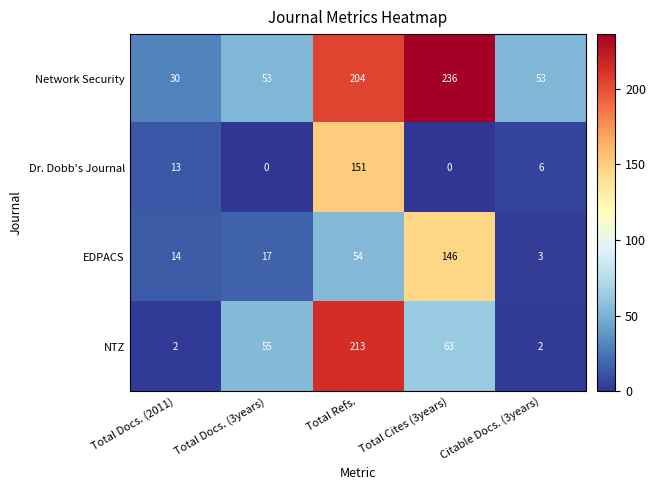

Rank the series by their maximum value, from lowest to highest.

EDPACS, Dr. Dobb's Journal, NTZ, Network Security